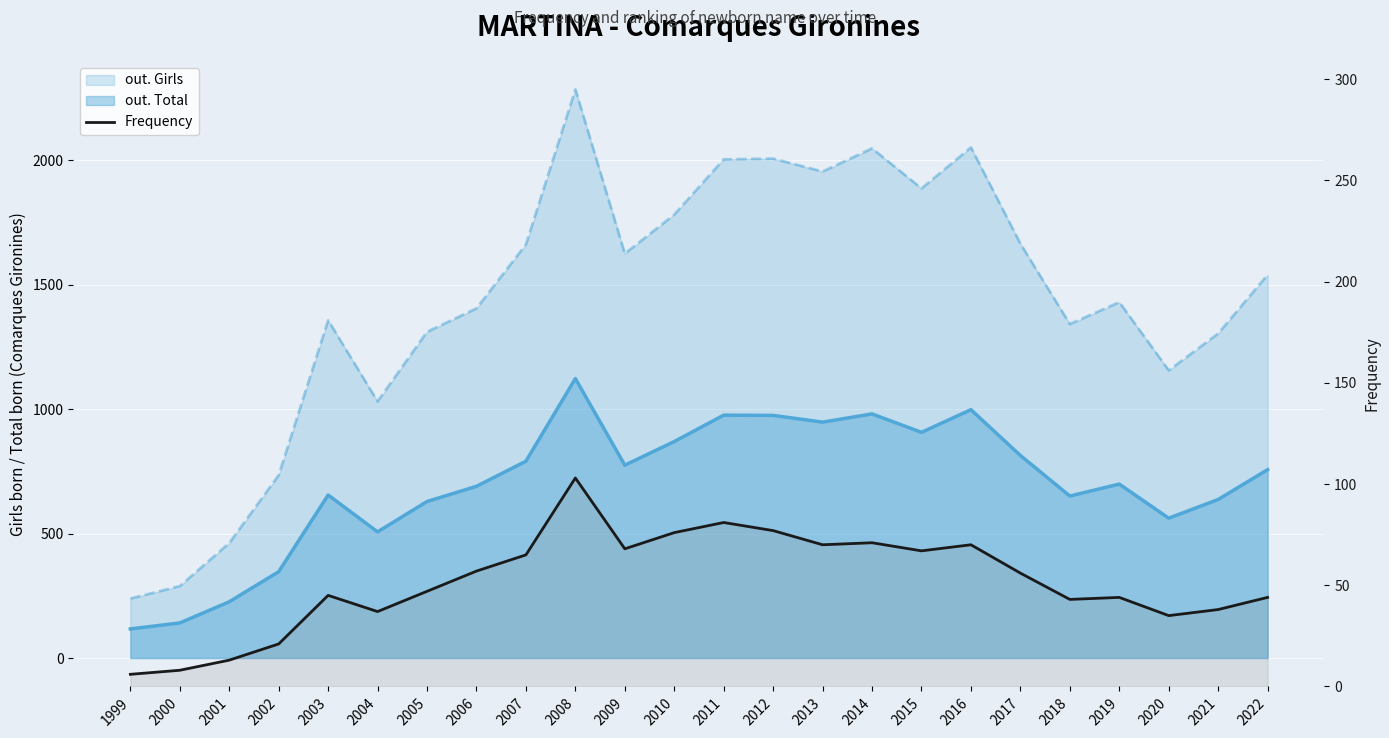

List the labels in order of value, smallest first.

1999, 2000, 2001, 2002, 2020, 2004, 2021, 2018, 2019, 2022, 2003, 2005, 2017, 2006, 2007, 2015, 2009, 2013, 2016, 2014, 2010, 2012, 2011, 2008